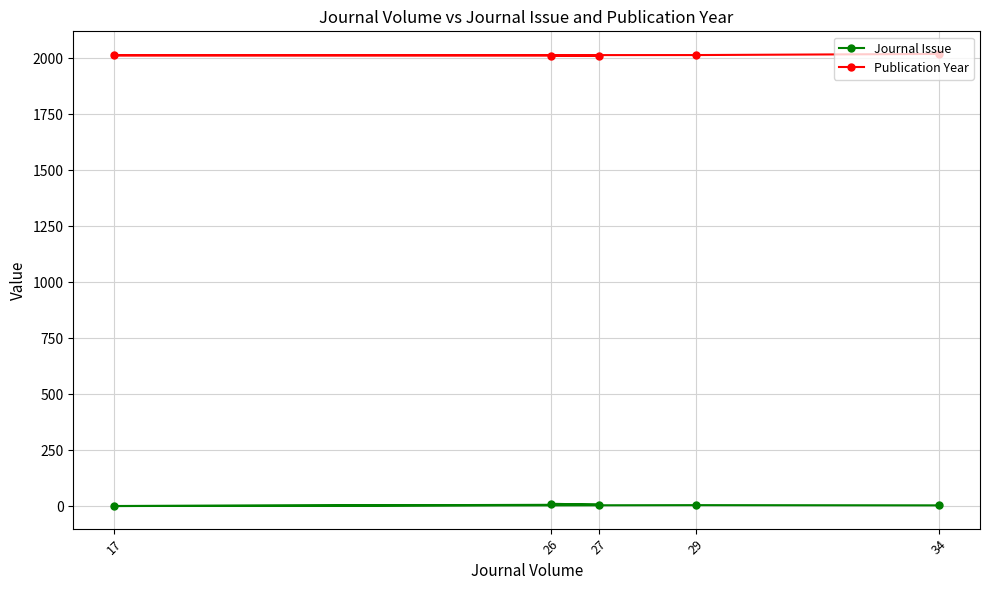

At which label does Publication Year reach its minimum?

26